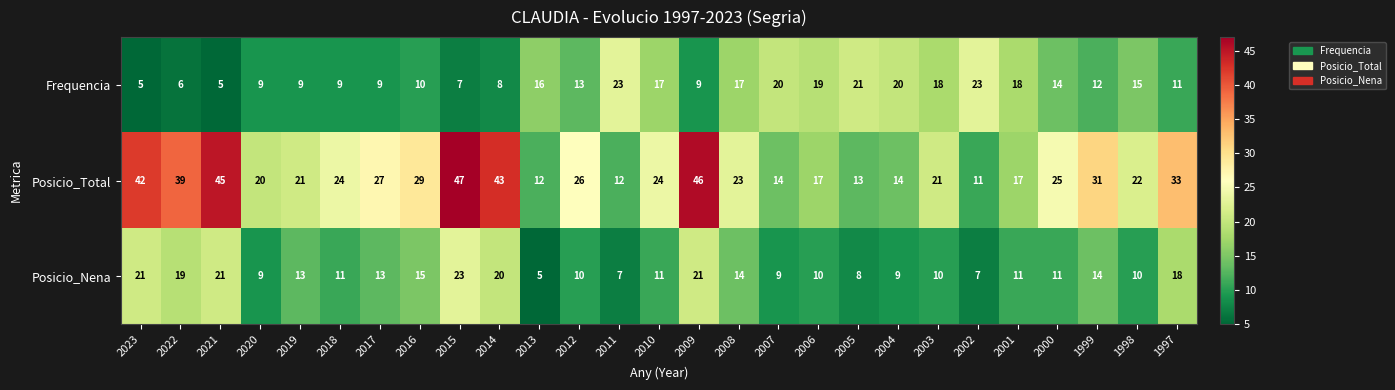

Rank the series at 2005 from lowest to highest value.

Posicio_Nena, Posicio_Total, Frequencia